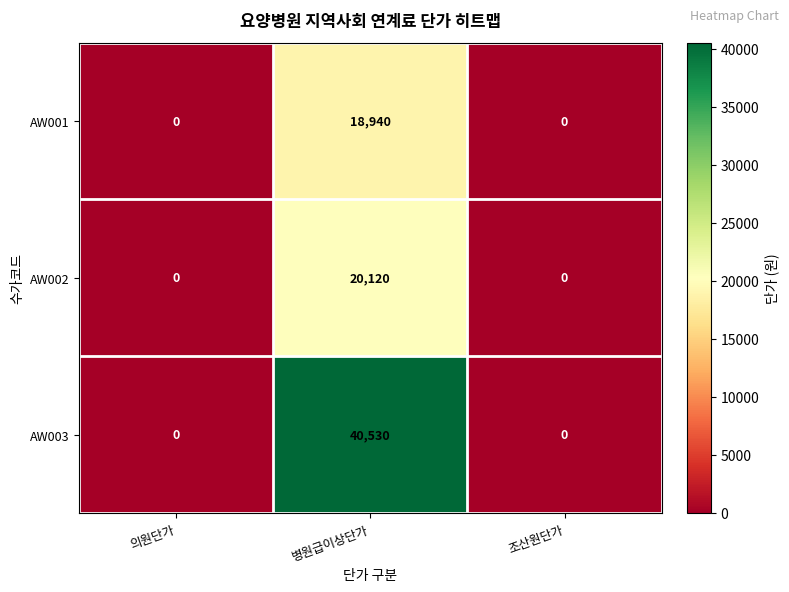

Count the AW002 values in the range 0 to 20120.

3